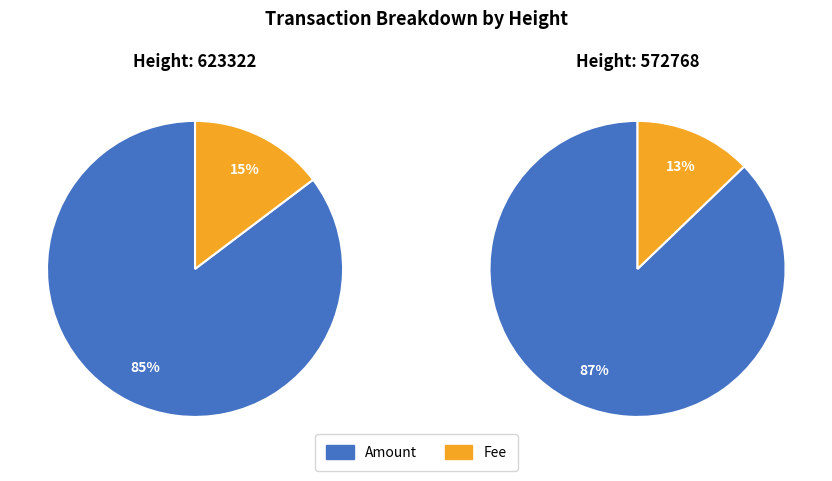

At 572768, list the series in order from largest to smallest.

Amount, Fee